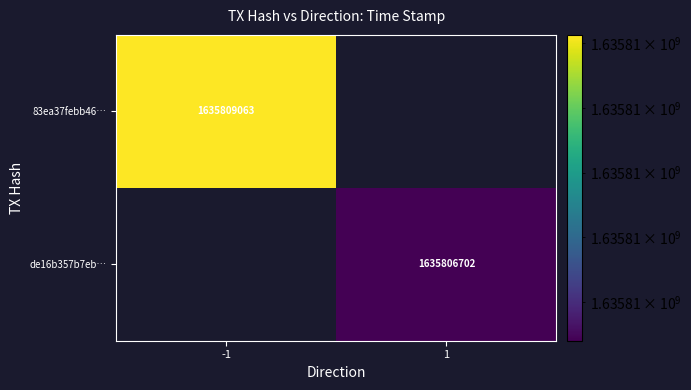

True or false: 83ea37febb46… has a value of 1635809063 at -1.

True